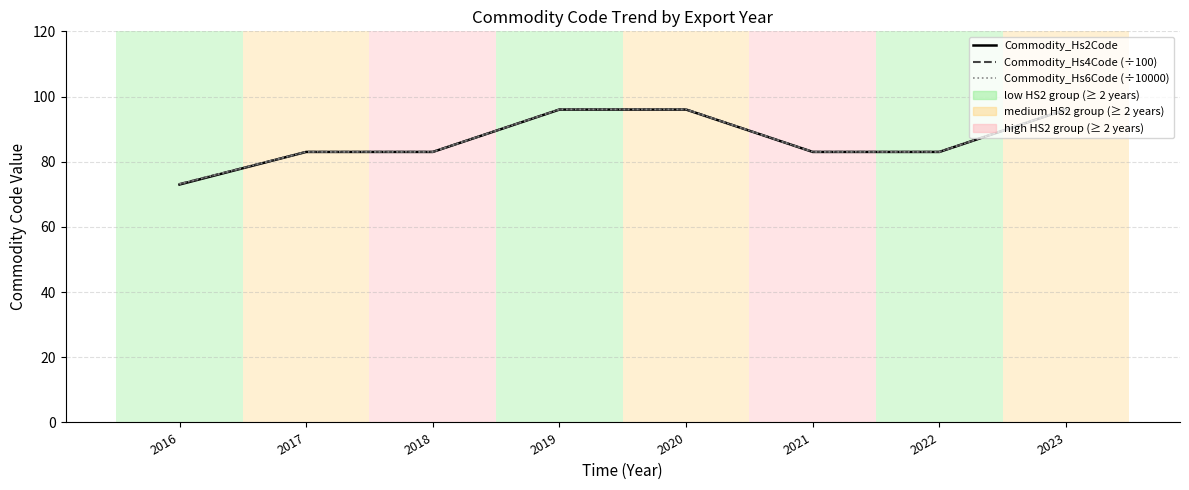

True or false: Commodity_Hs6Code (÷10000) and Commodity_Hs4Code (÷100) intersect in this chart.

False